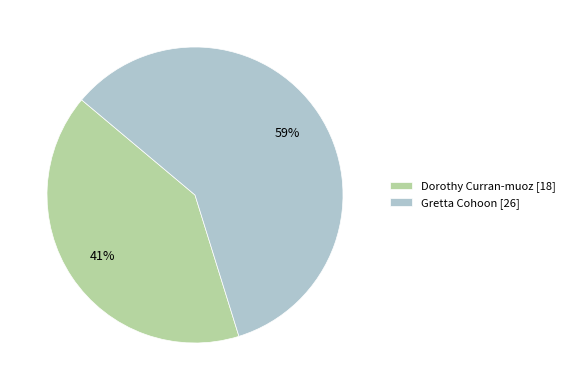

To the nearest percent, what portion does Dorothy Curran-muoz represent?

41%